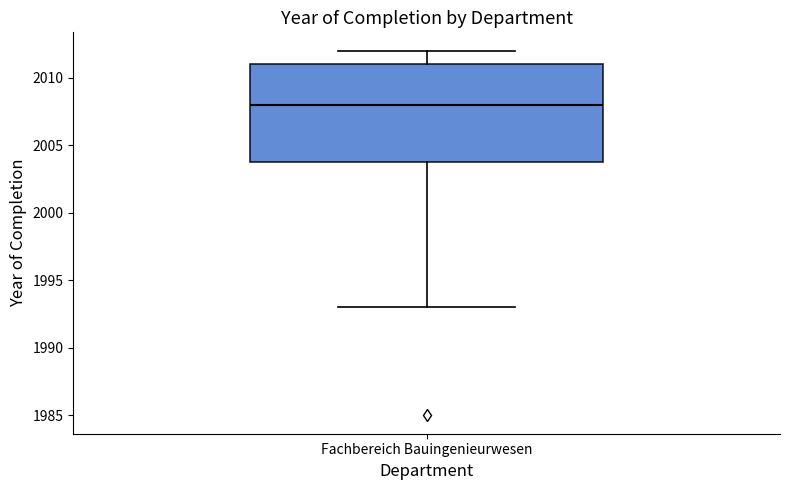

Where does the lower whisker of the box for Fachbereich Bauingenieurwesen end on the y-axis? The values are not printed on the chart, so give them approximately, as read against the axis.

1993